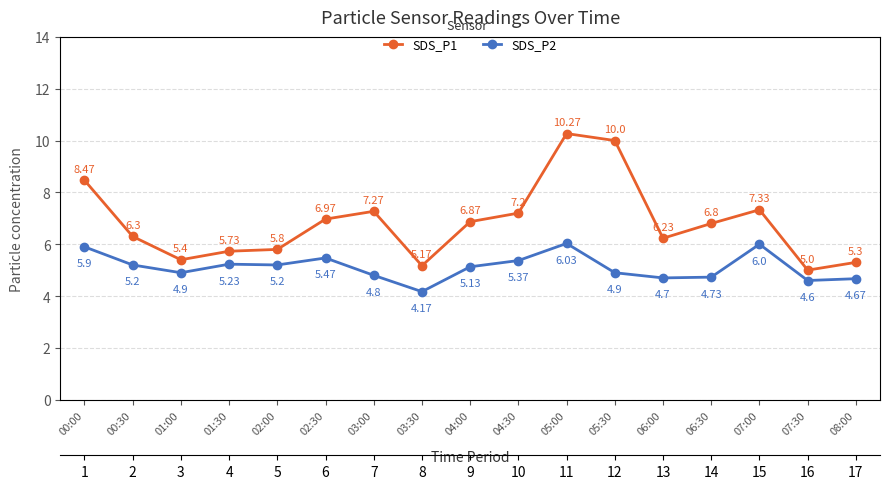

True or false: SDS_P2 has more than 1 interior local peaks.

True